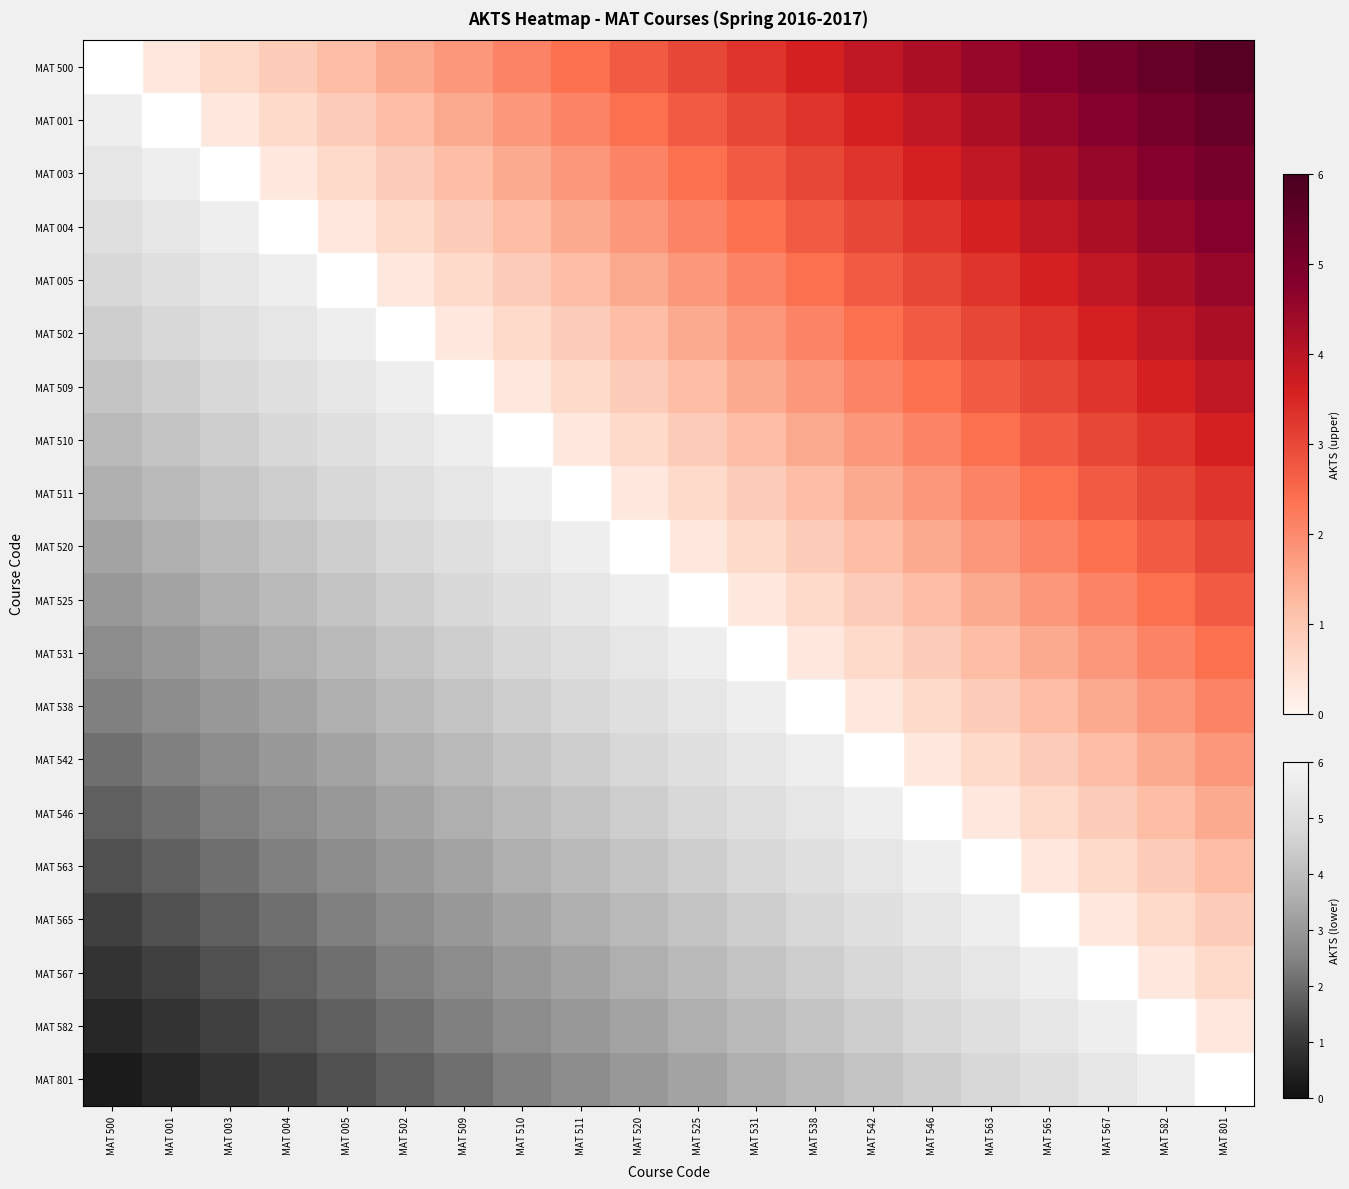

Rank the series by their maximum value, from highest to lowest.

MAT 500, MAT 001, MAT 003, MAT 004, MAT 005, MAT 502, MAT 509, MAT 510, MAT 511, MAT 520, MAT 525, MAT 531, MAT 538, MAT 542, MAT 546, MAT 563, MAT 565, MAT 567, MAT 582, MAT 801